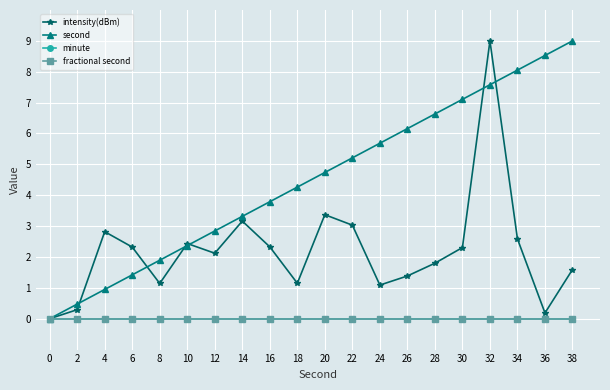

The intensity(dBm) series shows 14.4 at 32. True or false?

False